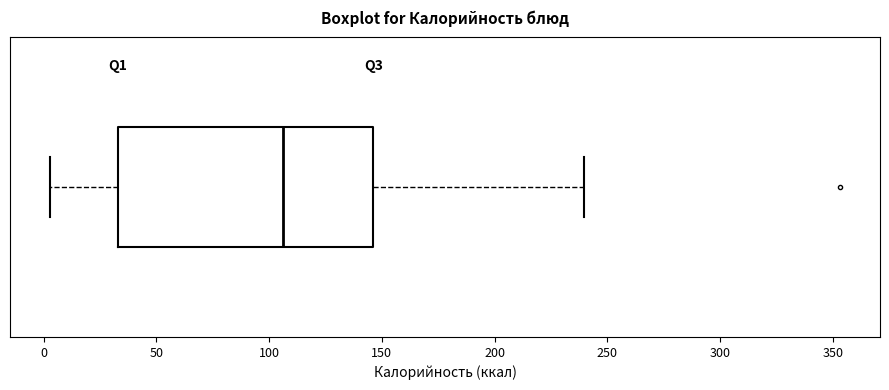

Read this box plot against the x-axis: the position of the median line, the range covered by the box, and the ends of both whiskers. The values are not printed on the chart, so give them approximately, as read against the axis.

median 105, box 35 to 145, whiskers 5 to 240